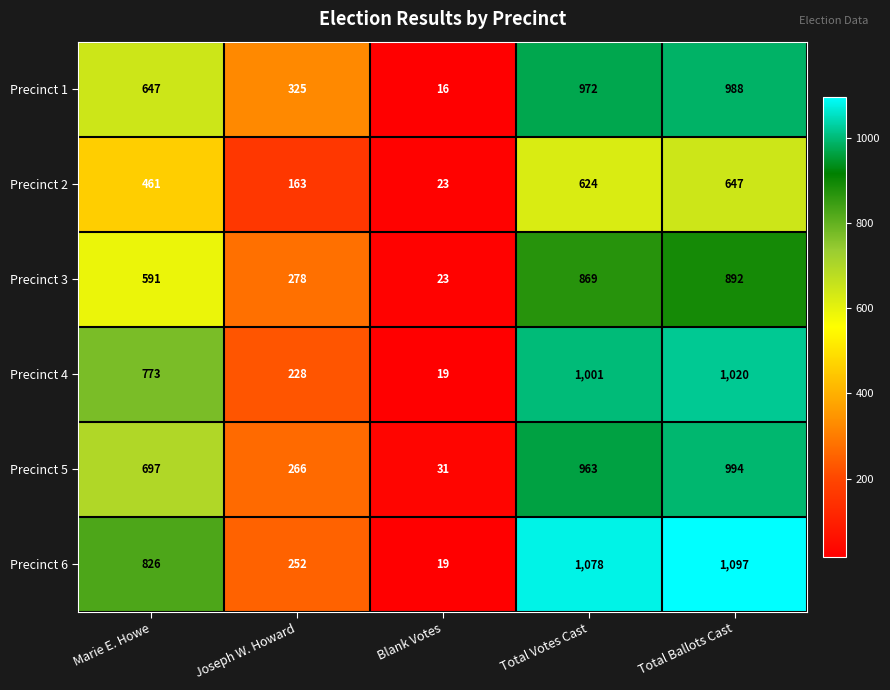

The value of Precinct 1 at Blank Votes is 16. True or false?

True